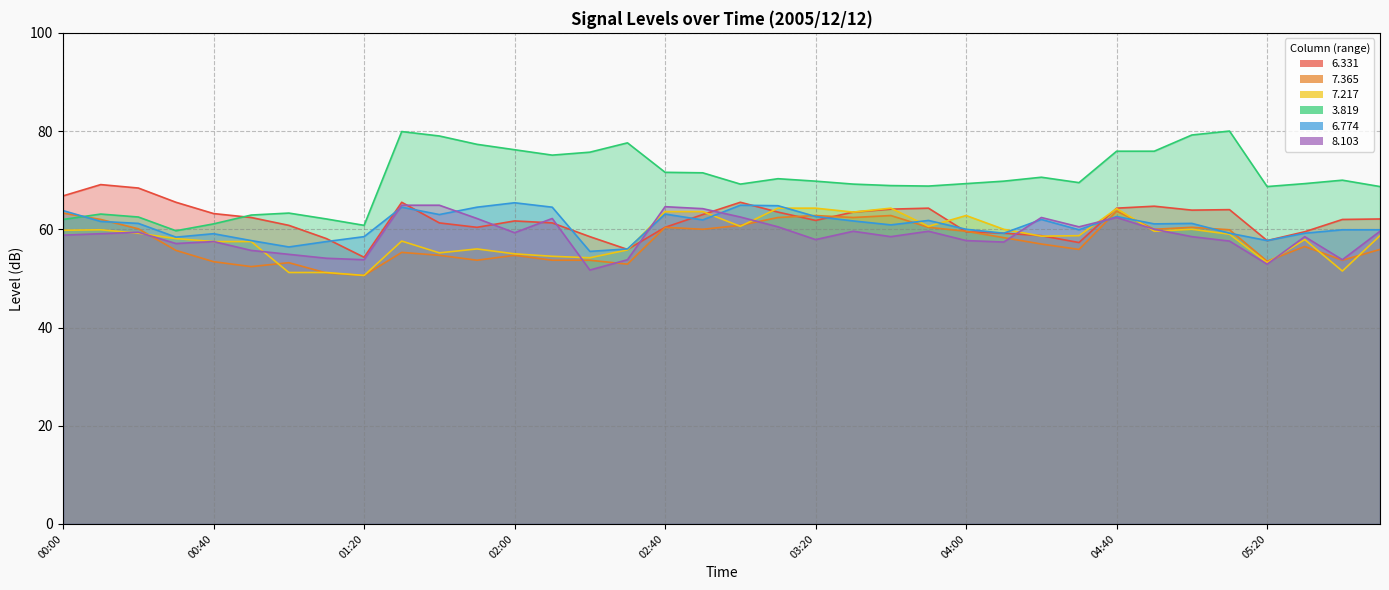

Does the chart have visible grid lines?

Yes